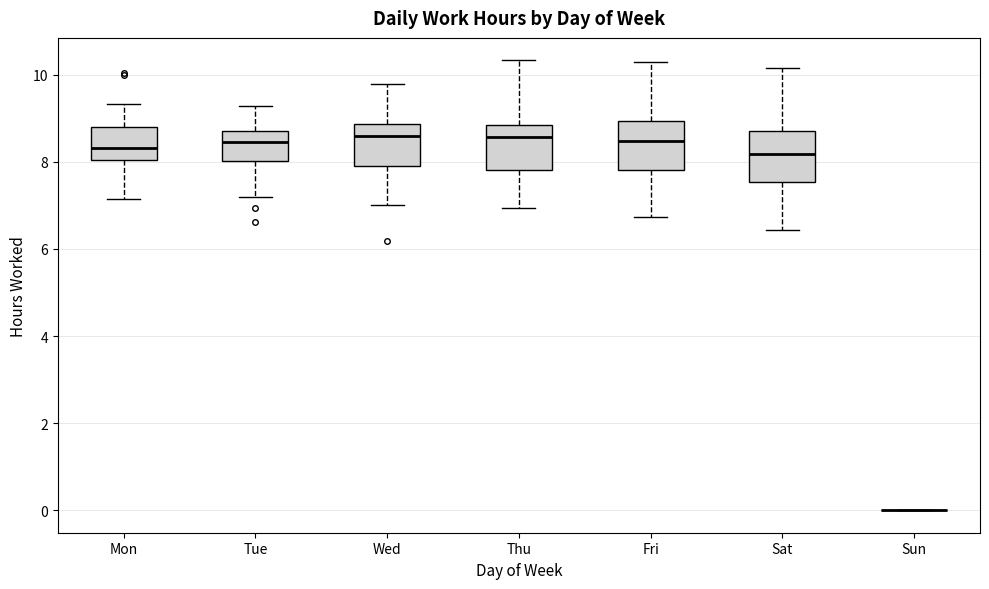

Reading left to right, transcribe this box plot: for each box, give where its median line is, the range the box spans, and where its two whiskers end, as read against the y-axis. The values are not printed on the chart, so give them approximately, as read against the axis.

Mon: median 8.4, box 8.0 to 8.8, whiskers 7.2 to 9.4
Tue: median 8.4, box 8.0 to 8.8, whiskers 7.2 to 9.2
Wed: median 8.6, box 8.0 to 8.8, whiskers 7.0 to 9.8
Thu: median 8.6, box 7.8 to 8.8, whiskers 7.0 to 10.4
Fri: median 8.4, box 7.8 to 9.0, whiskers 6.8 to 10.2
Sat: median 8.2, box 7.6 to 8.8, whiskers 6.4 to 10.2
Sun: box collapsed to a line at 0.0, whiskers 0.0 to 0.0